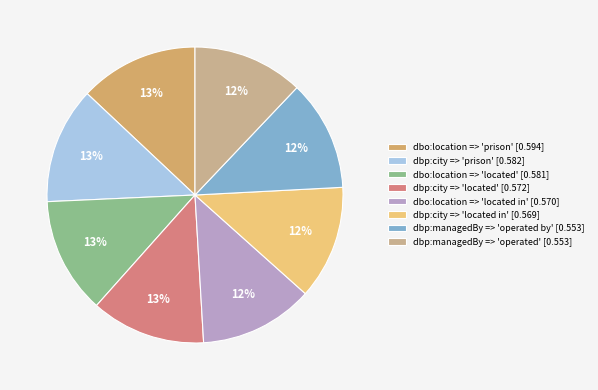

Is there any slice that represents more than half of the pie?

No